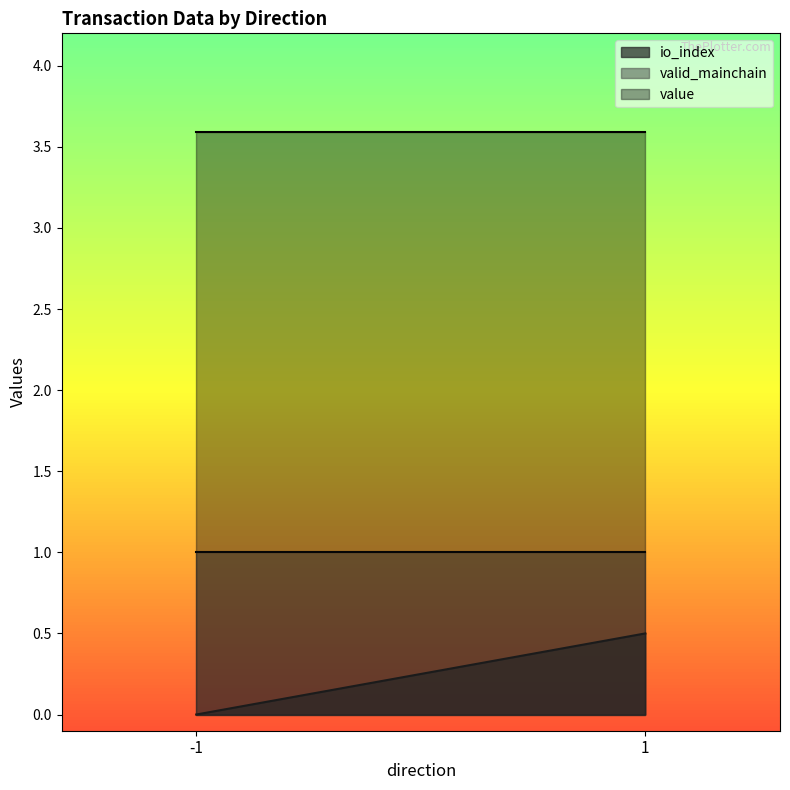

What value does the value series have at 1?

3.6